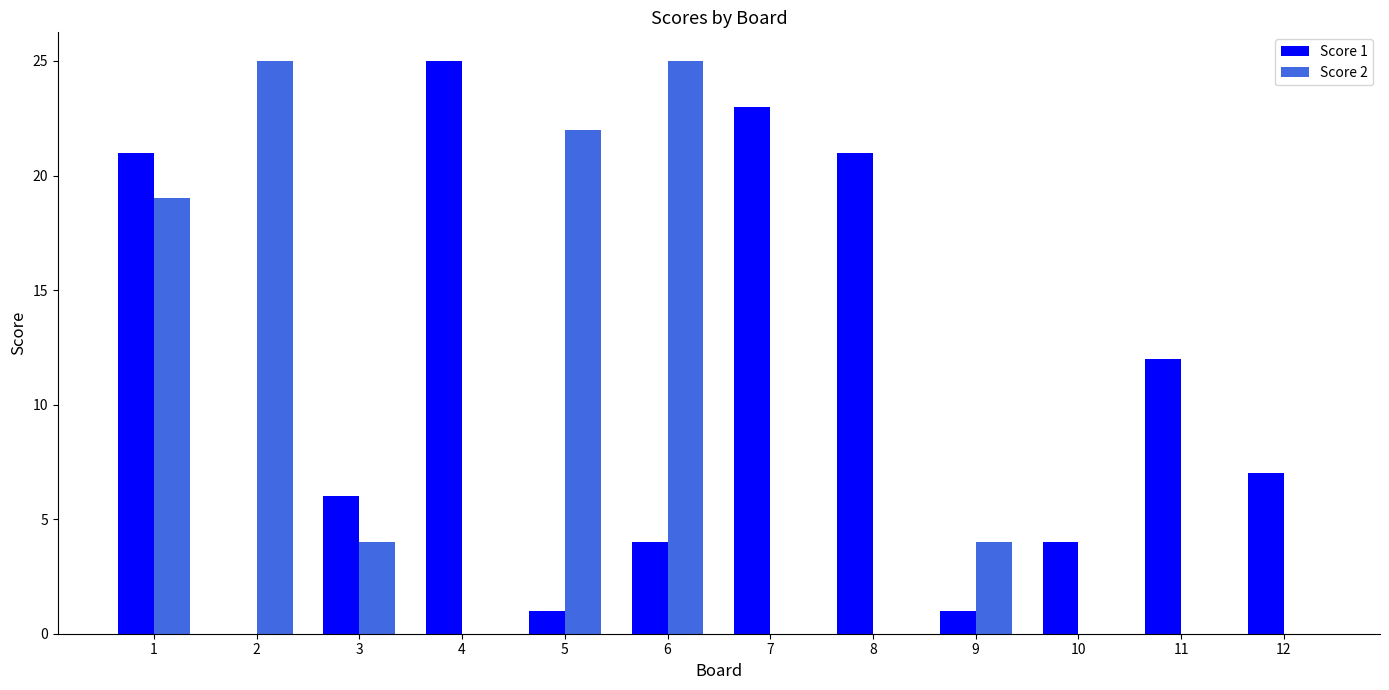

Is the value of Score 1 at 3 greater than the value of Score 2 at 4?

Yes